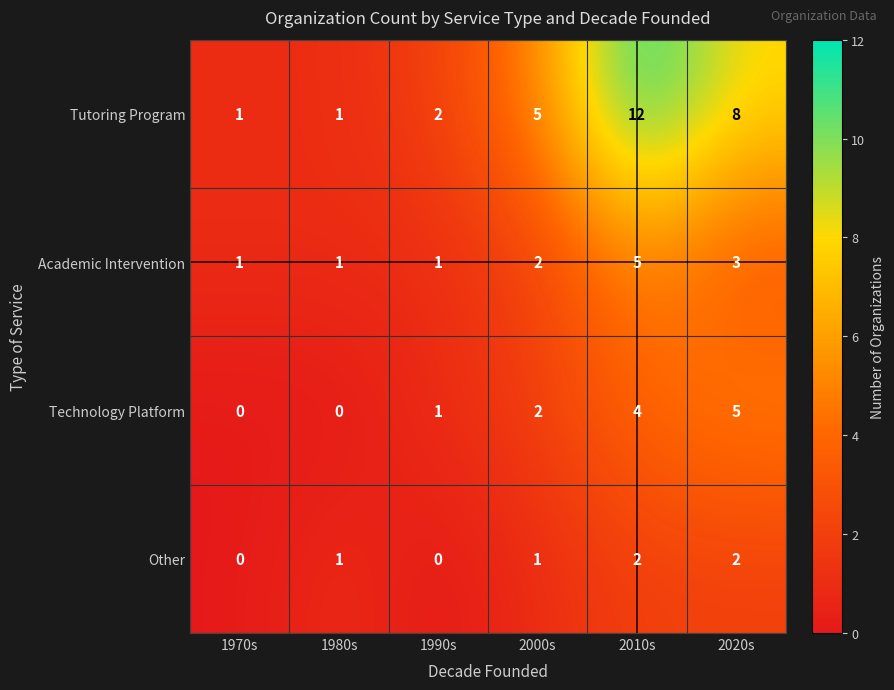

How many Academic Intervention values are between 1 and 3?

5